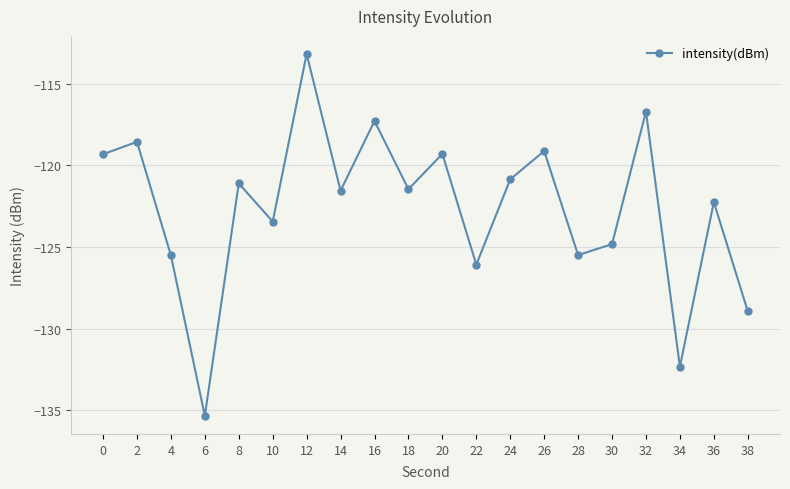

At which category does the data reach its first local valley?

6